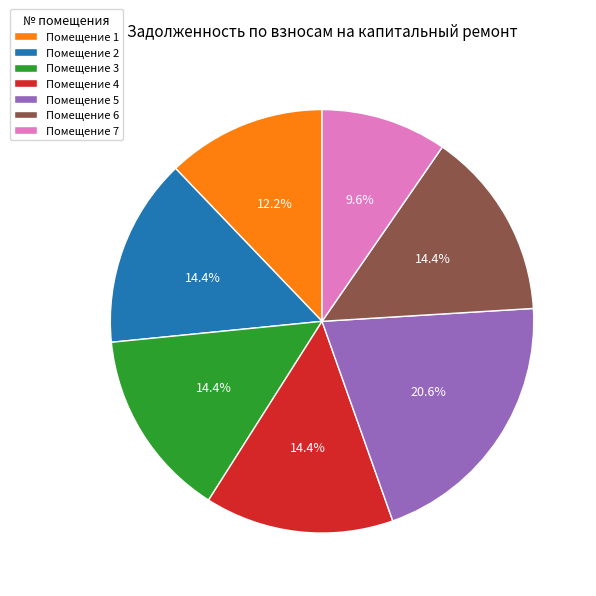

Is there a majority slice in this chart?

No